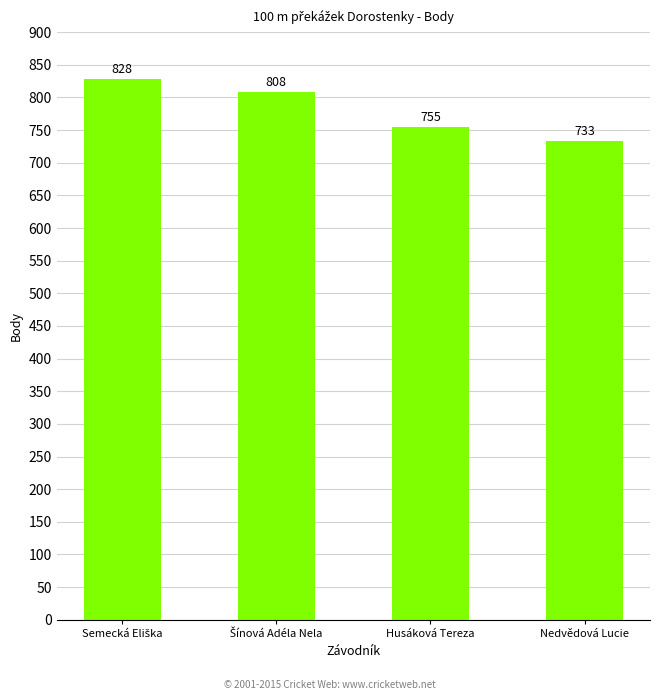

Which has a higher value, Nedvědová Lucie or Husáková Tereza?

Husáková Tereza